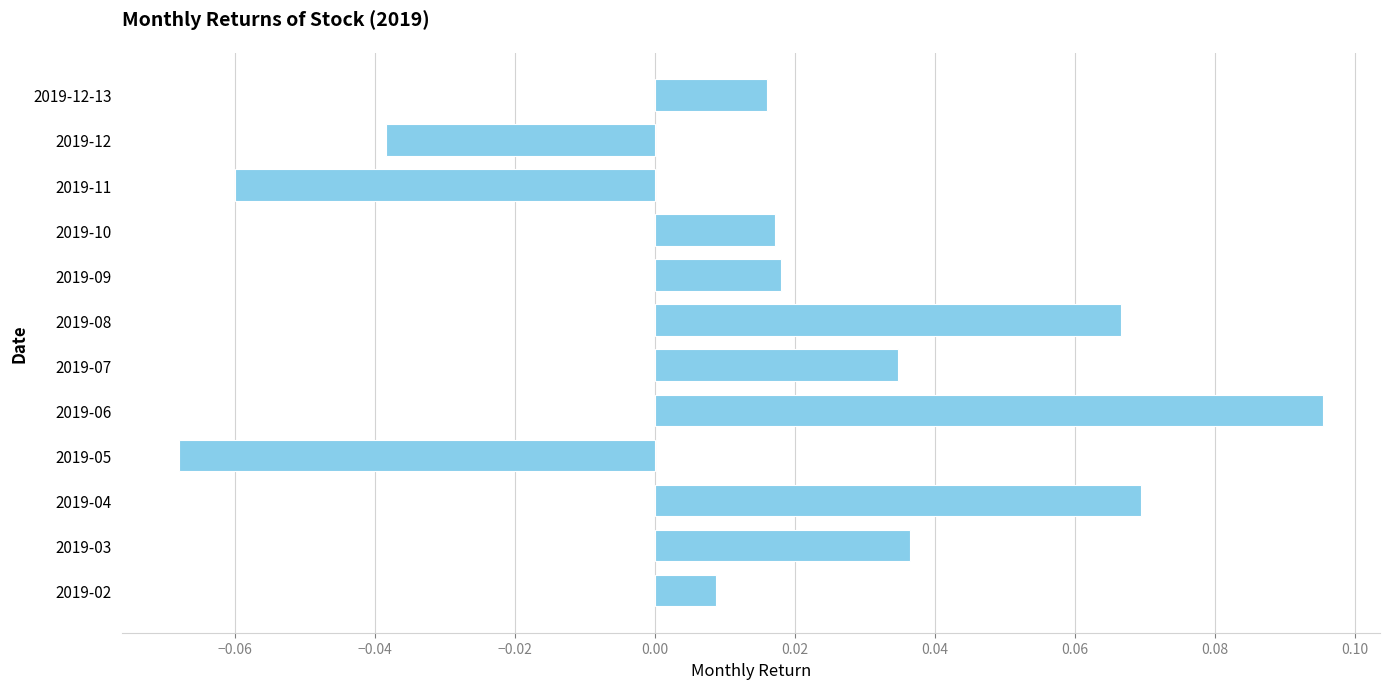

Which category has the lowest value across all series?

2019-05